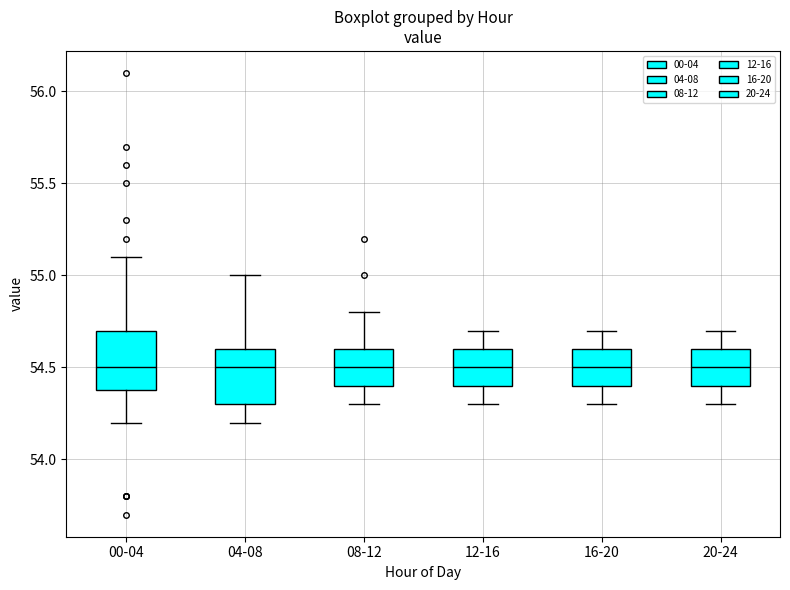

Reading left to right, read every box against the y-axis: the position of its median line, the range the box covers, and the ends of its whiskers. The values are not printed on the chart, so give them approximately, as read against the axis.

00-04: median 54.5, box 54.4 to 54.7, whiskers 54.2 to 55.1
04-08: median 54.5, box 54.3 to 54.6, whiskers 54.2 to 55.0
08-12: median 54.5, box 54.4 to 54.6, whiskers 54.3 to 54.8
12-16: median 54.5, box 54.4 to 54.6, whiskers 54.3 to 54.7
16-20: median 54.5, box 54.4 to 54.6, whiskers 54.3 to 54.7
20-24: median 54.5, box 54.4 to 54.6, whiskers 54.3 to 54.7